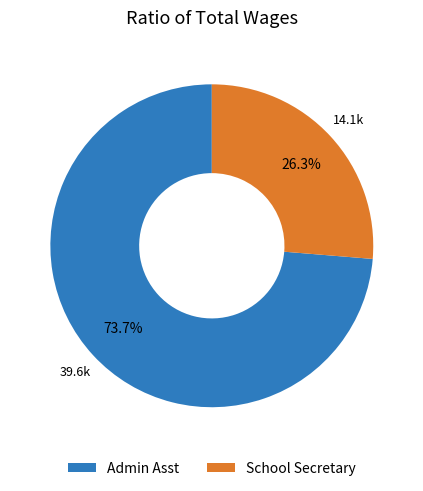

Between Admin Asst and School Secretary, which is larger?

Admin Asst